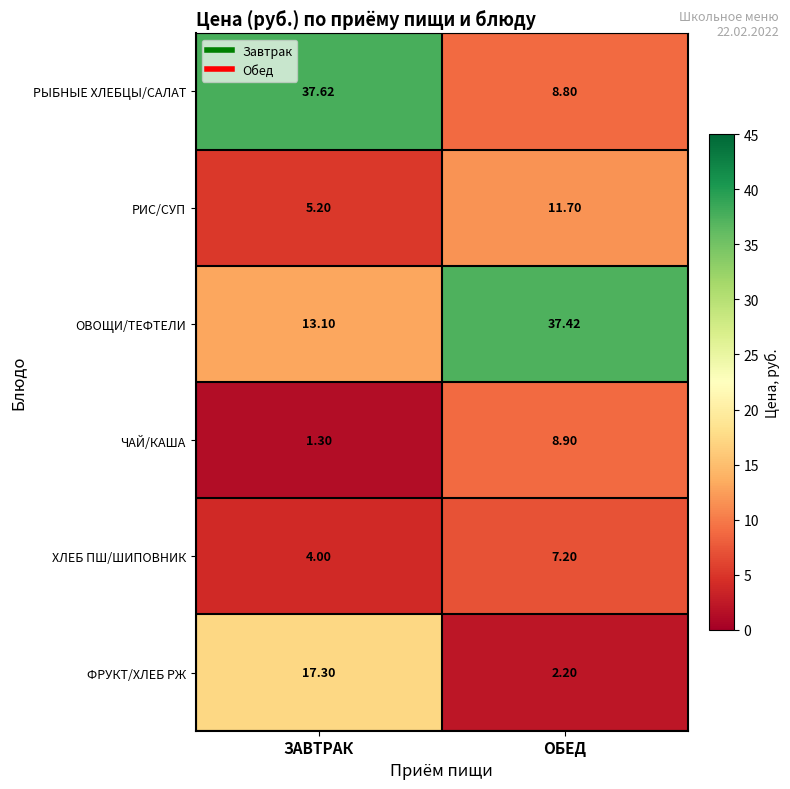

Which series changed the most between ЗАВТРАК and ОБЕД?

РЫБНЫЕ ХЛЕБЦЫ/САЛАТ